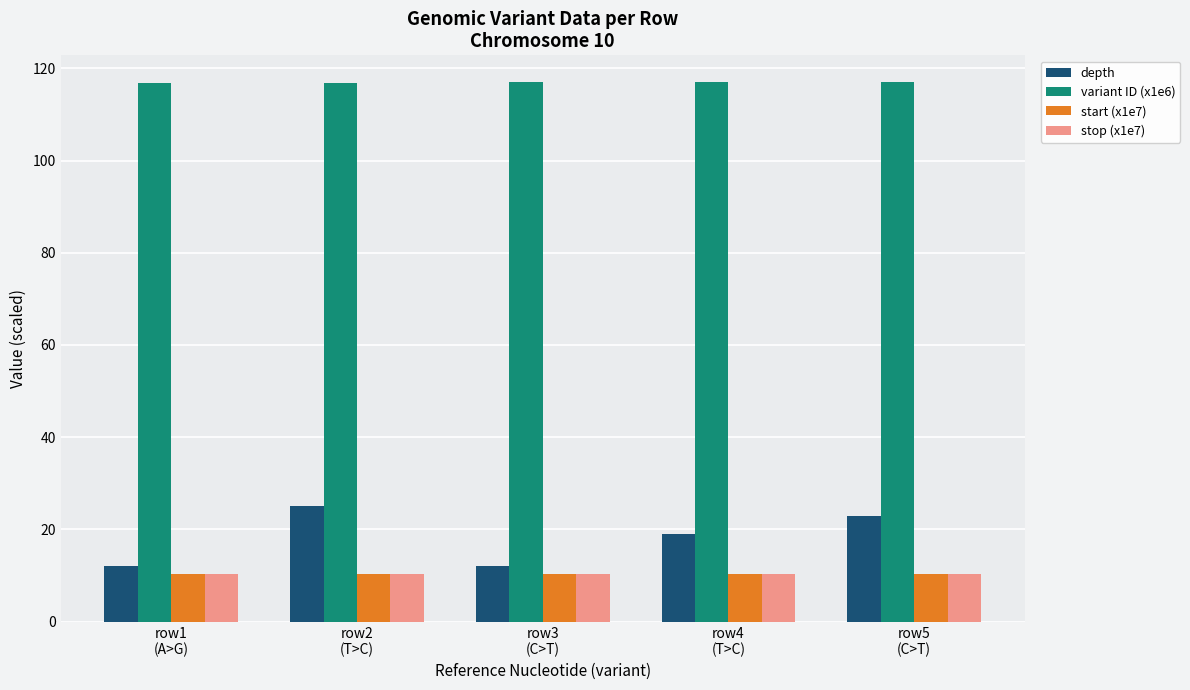

What is the smallest value displayed?

10.4